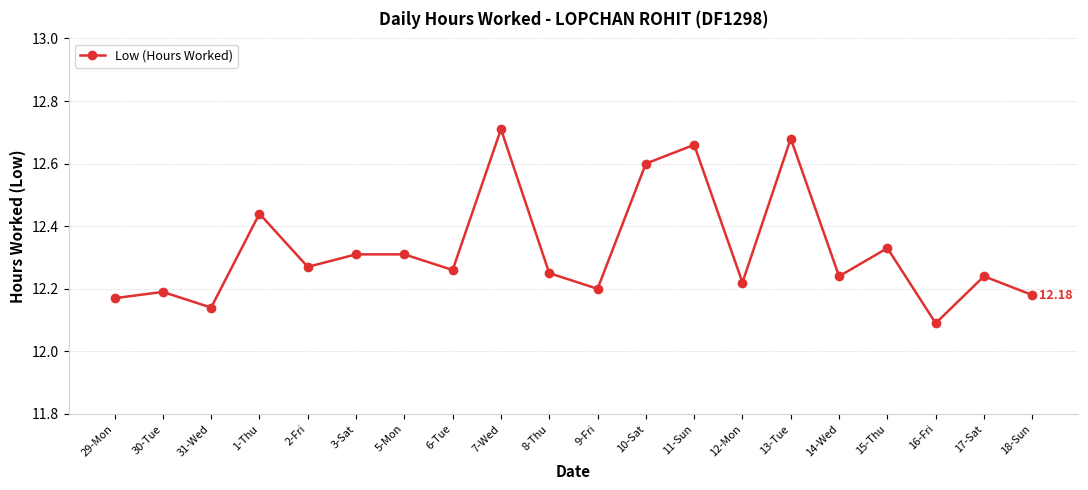

At which label is the value closest to 12?

16-Fri